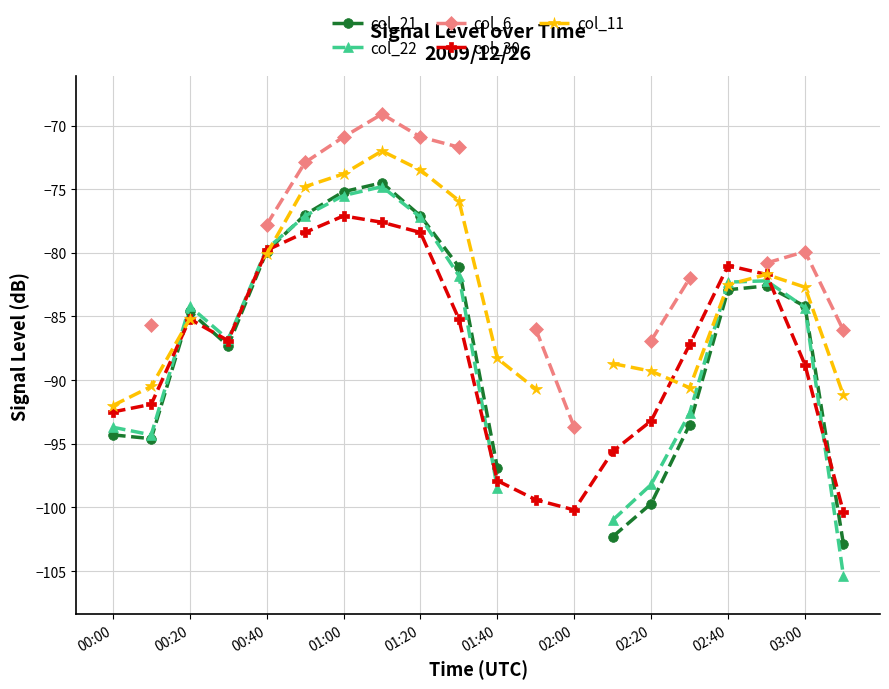

At which category does col_30 reach its first local peak?

00:20